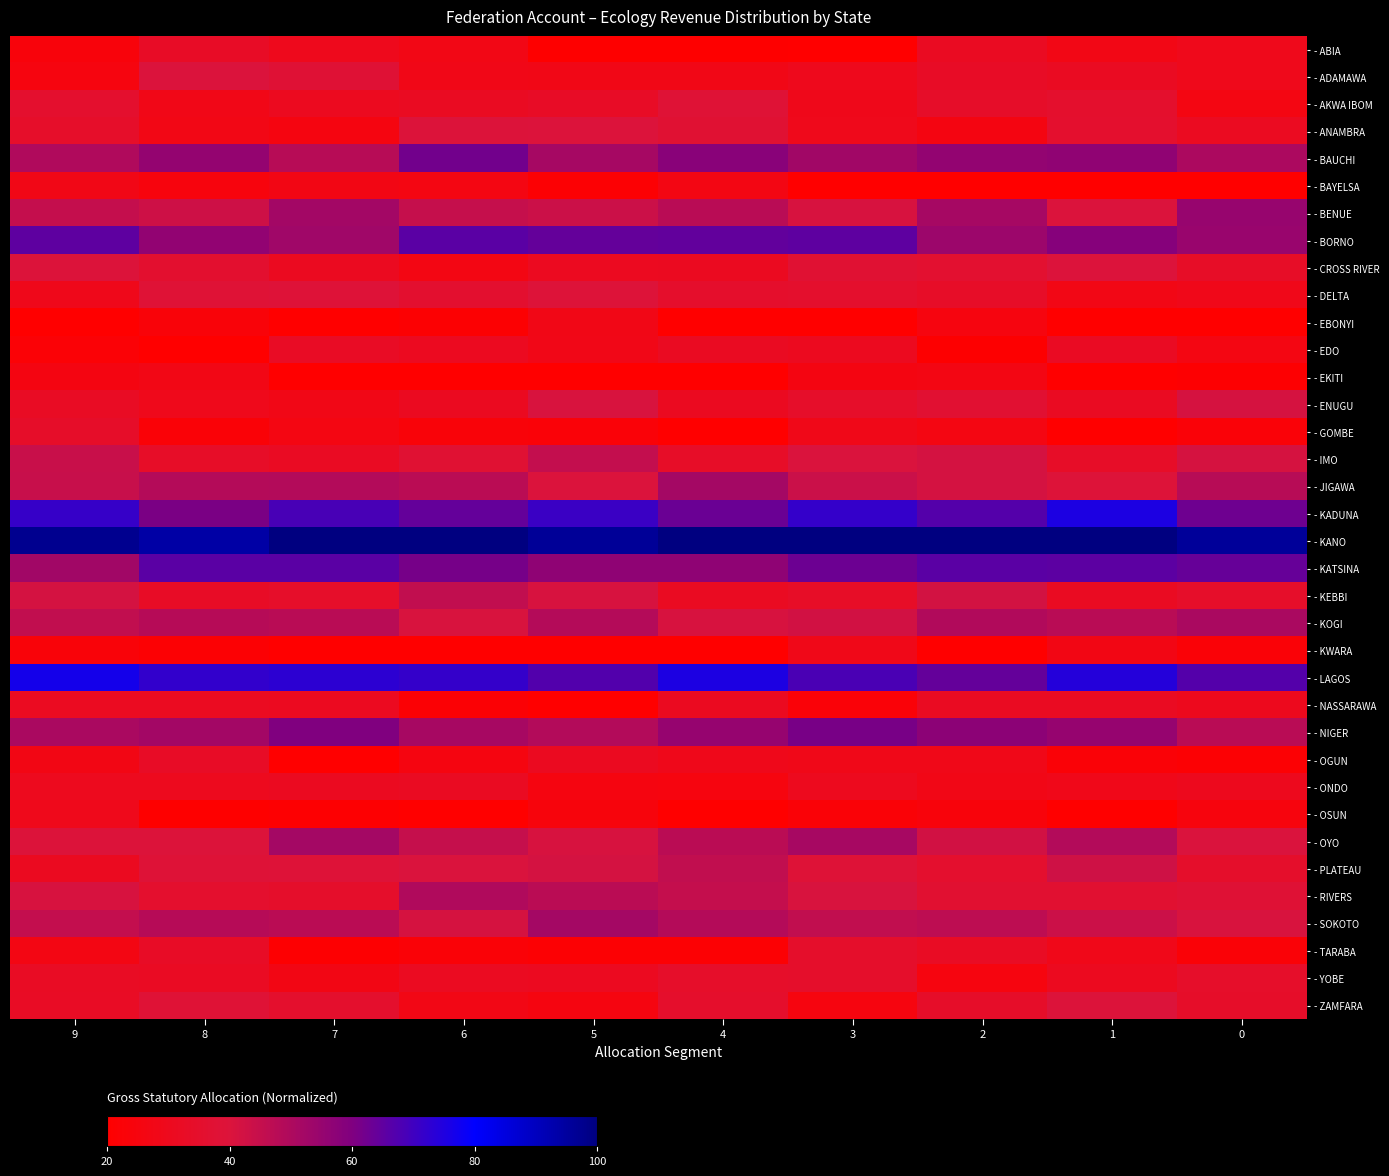

Count the number of data series in this chart.

36